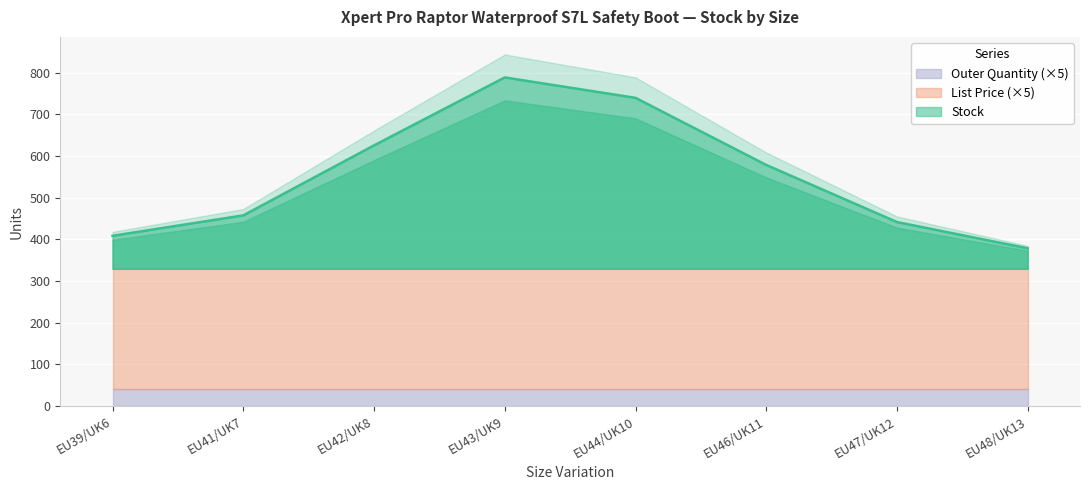

Which has a higher value, EU43/UK9 or EU47/UK12?

EU43/UK9